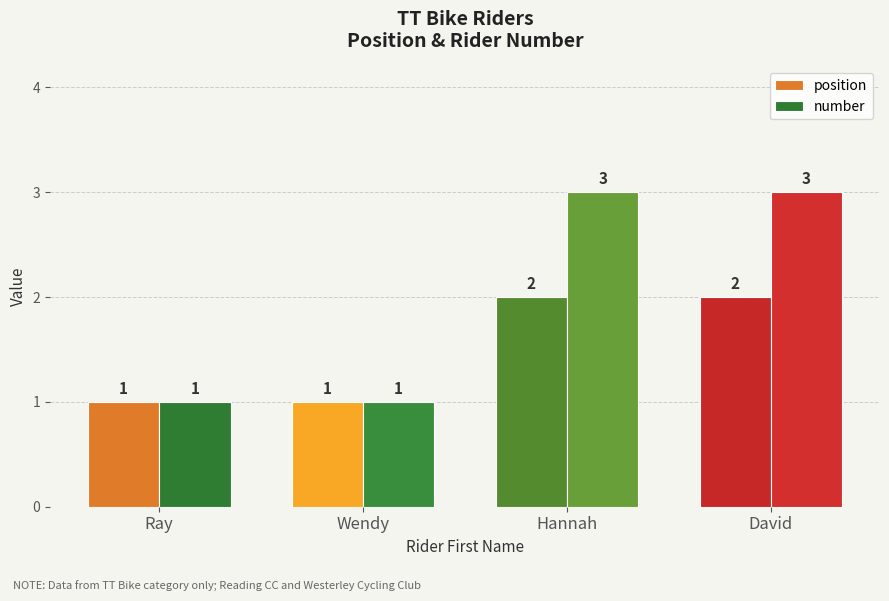

What is the total value across all series at Hannah?

5